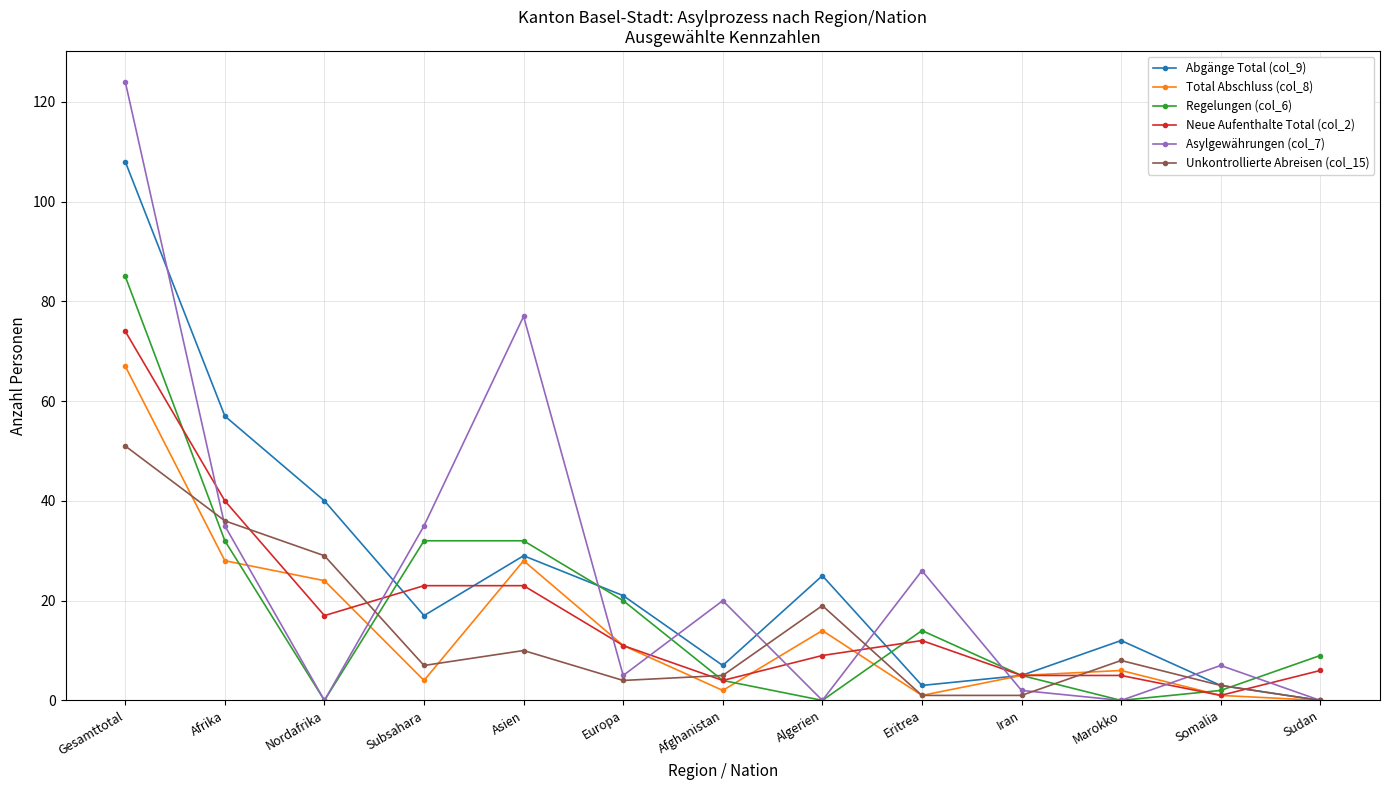

Rank the series by their maximum value, from highest to lowest.

Asylgewährungen (col_7), Abgänge Total (col_9), Regelungen (col_6), Neue Aufenthalte Total (col_2), Total Abschluss (col_8), Unkontrollierte Abreisen (col_15)